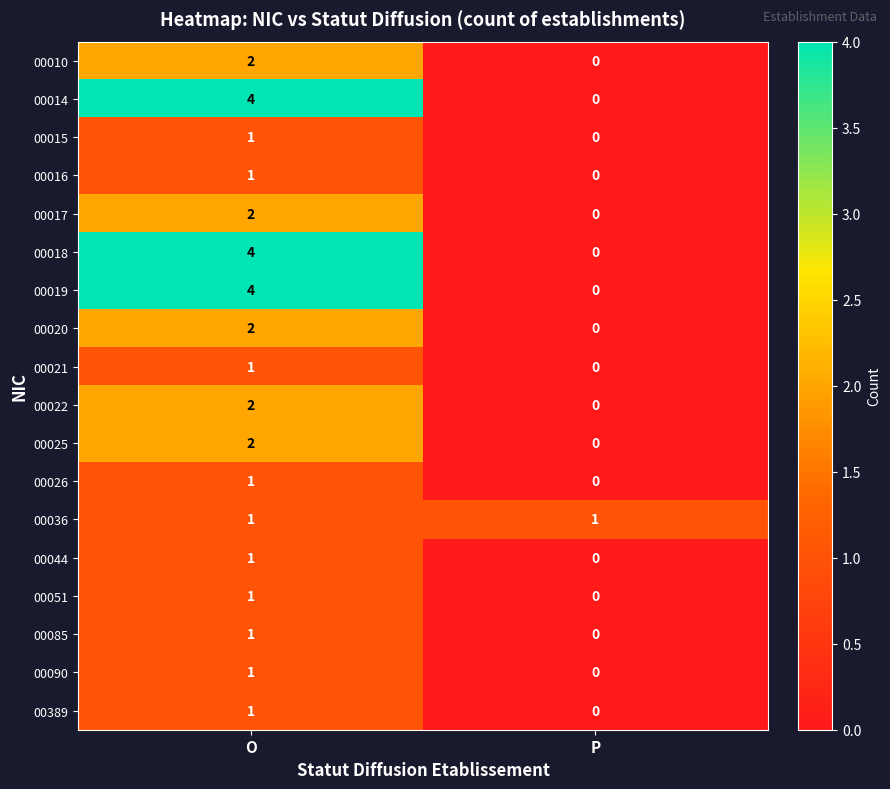

Rank the categories by 00015 value from lowest to highest.

P, O